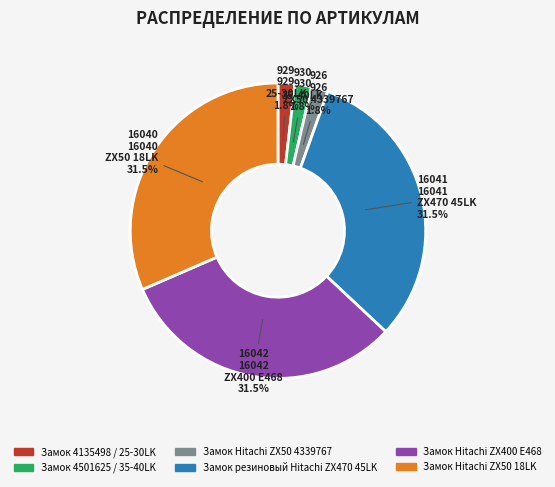

What percentage do Замок Hitachi ZX50 4339767 and Замок Hitachi ZX400 E468 together represent?

33.3%